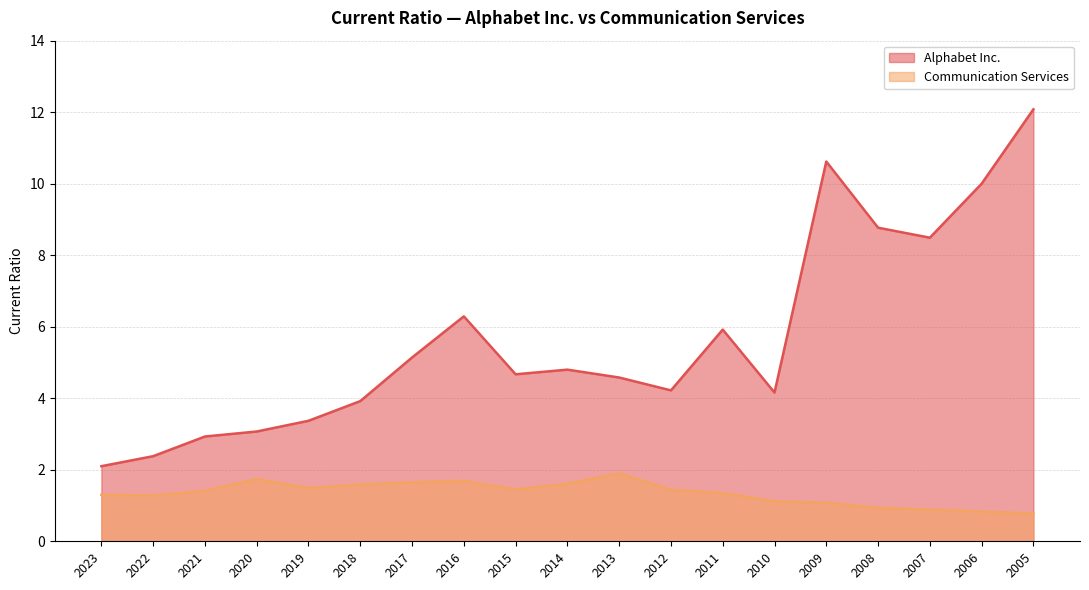

What is the sum of all Alphabet Inc. values?

107.5